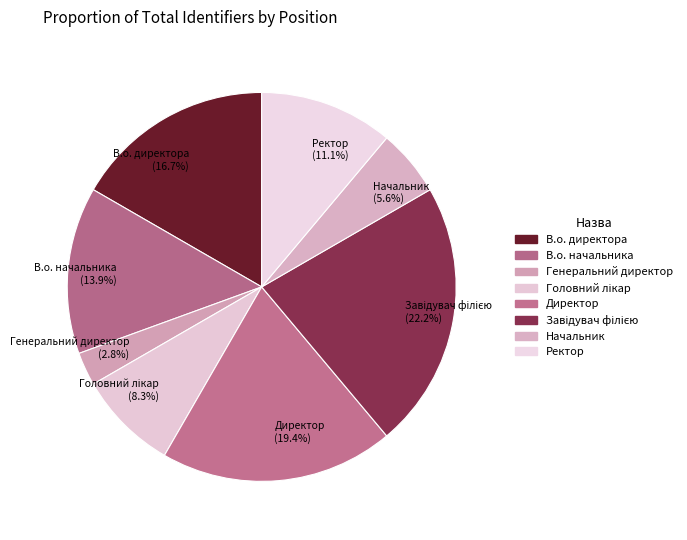

What percentage do Директор and В.о. директора together represent?

36.1%